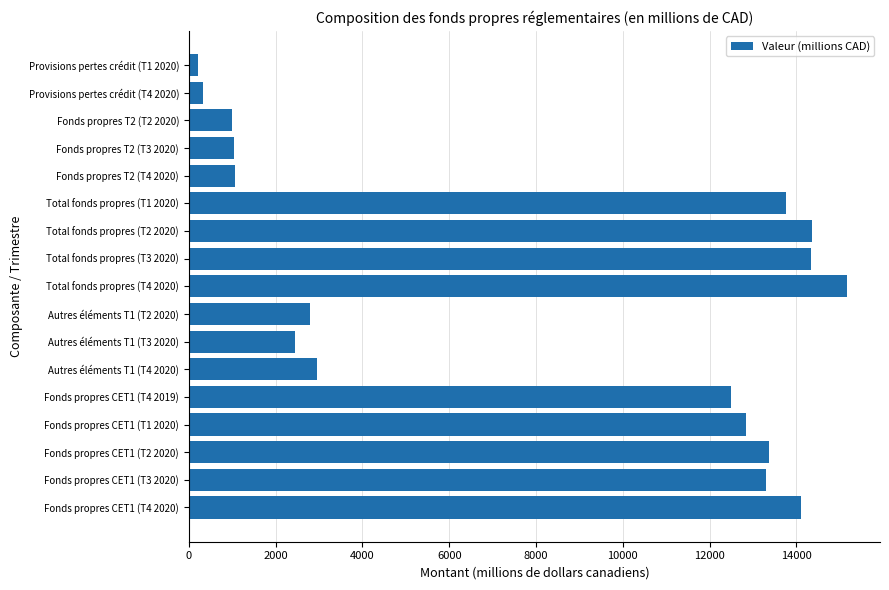

Between Total fonds propres (T3 2020) and Fonds propres T2 (T3 2020), which is larger?

Total fonds propres (T3 2020)